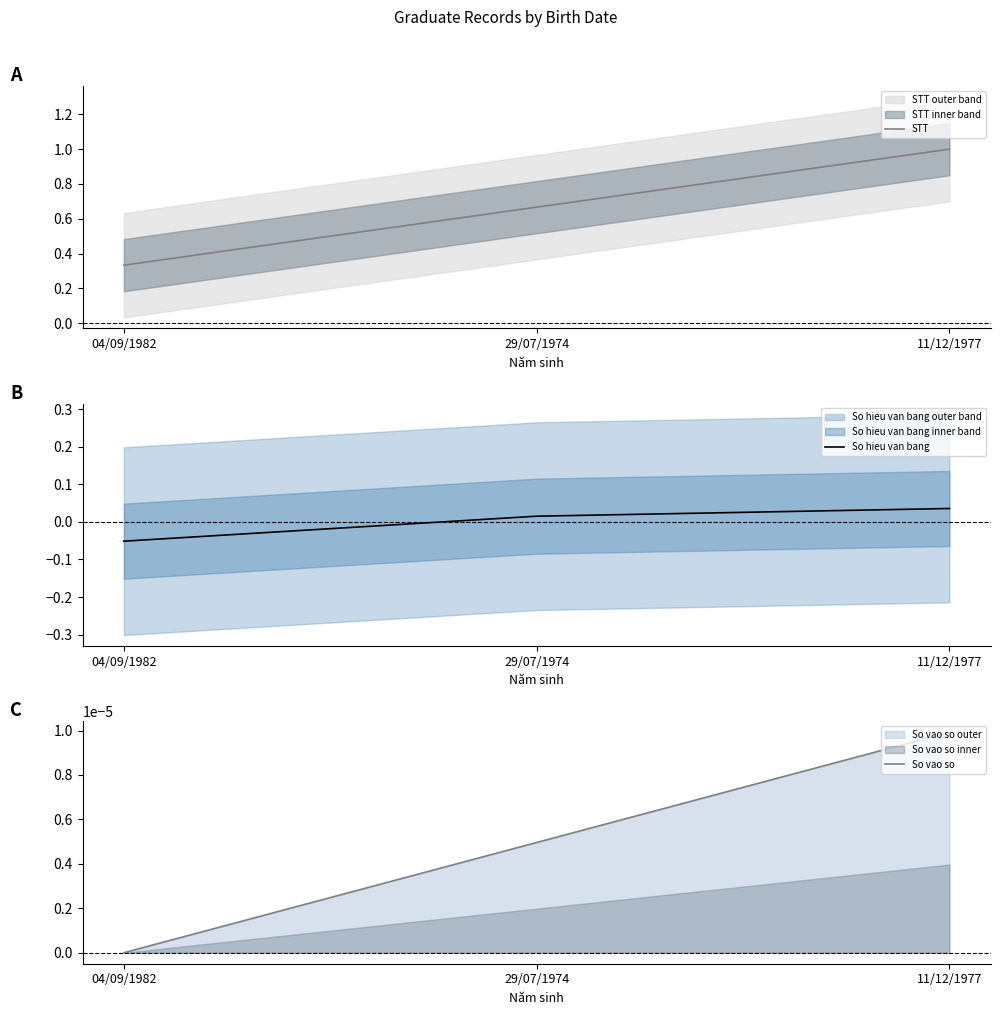

Which series has the largest total across all categories?

STT